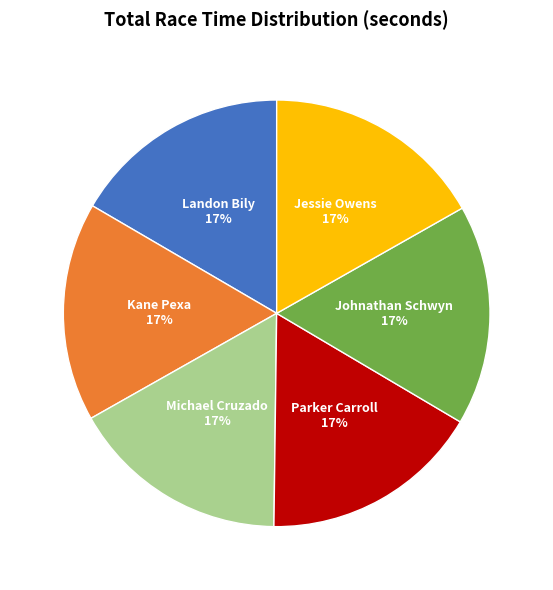

To the nearest percent, what is the average slice percentage?

17%